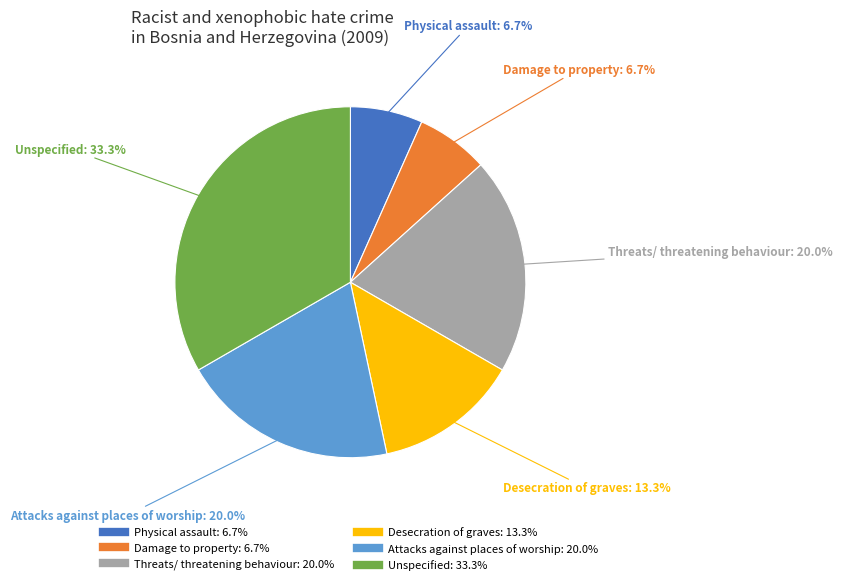

Does Damage to property account for over 50% of the chart?

No